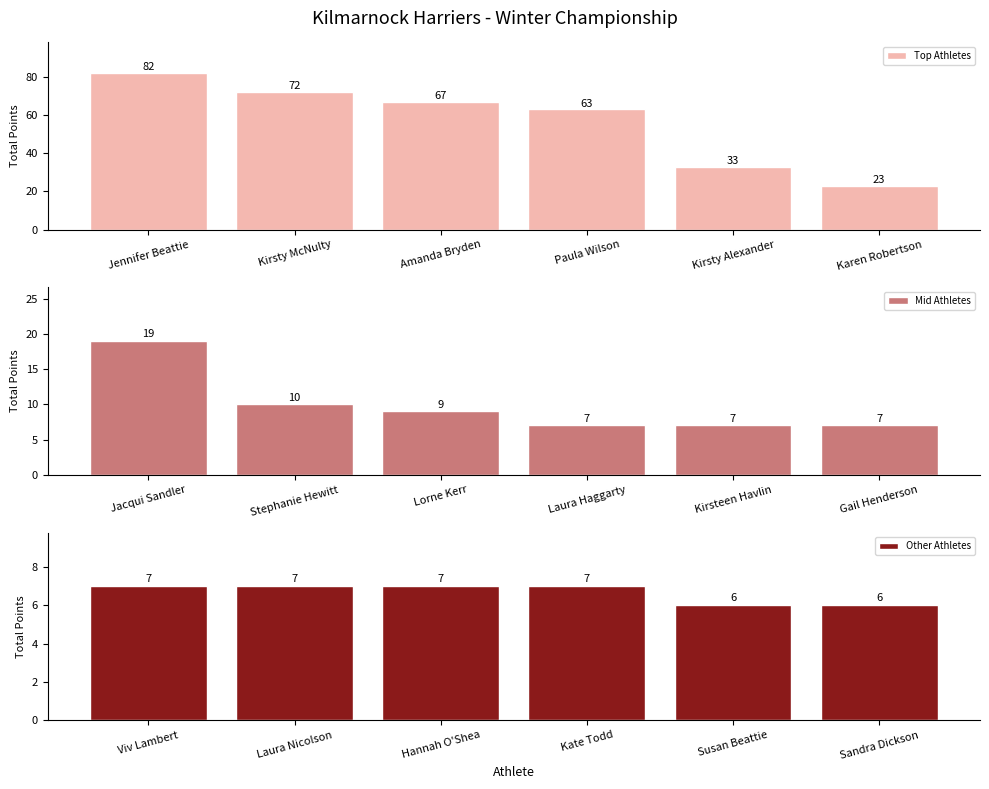

Rank the categories by Top Athletes value from lowest to highest.

Karen Robertson, Kirsty Alexander, Paula Wilson, Amanda Bryden, Kirsty McNulty, Jennifer Beattie